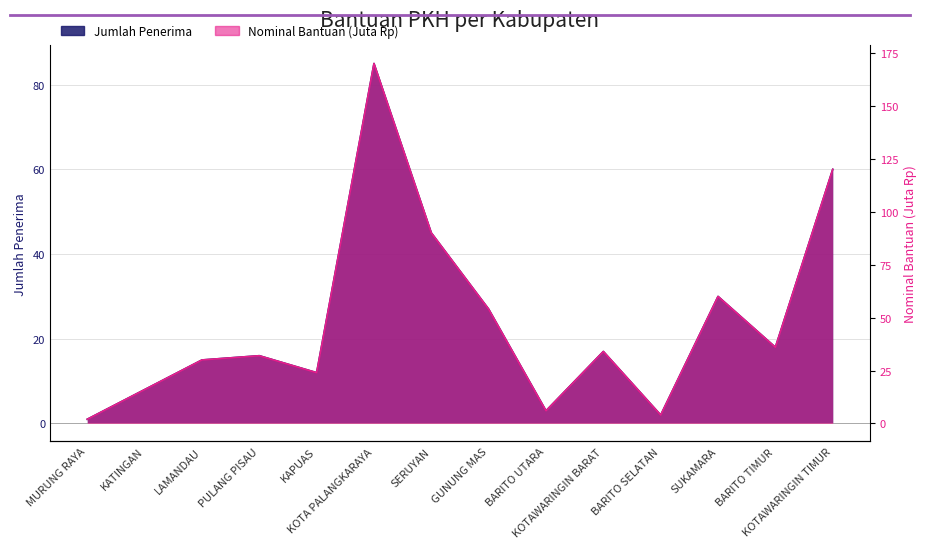

True or false: Jumlah Penerima and Nominal Bantuan (Juta) cross at least once.

False